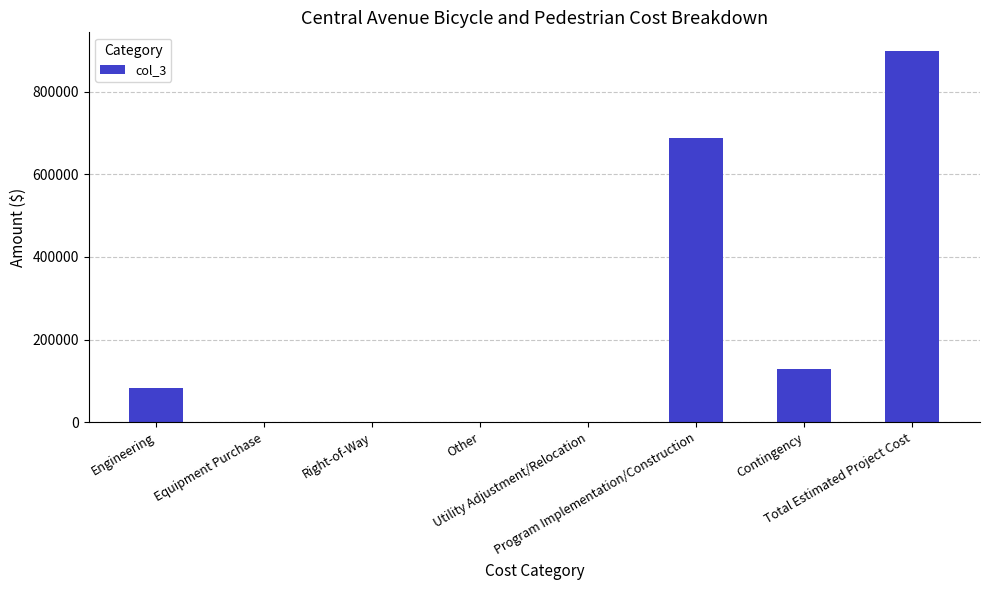

At which category does the chart reach its peak across all series?

Total Estimated Project Cost